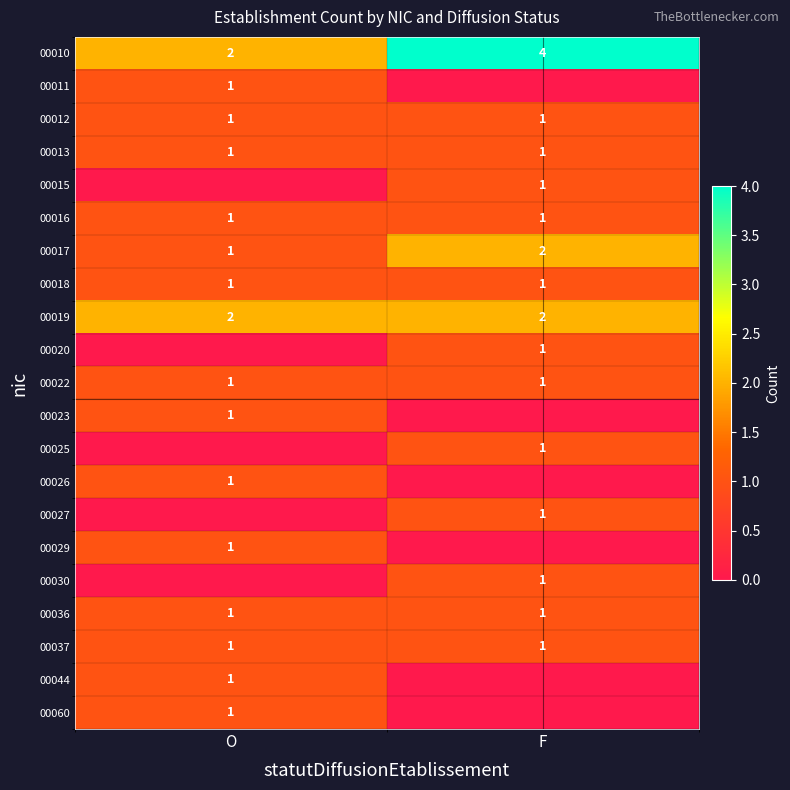

Where is 00010 nearest to the value 3?

O